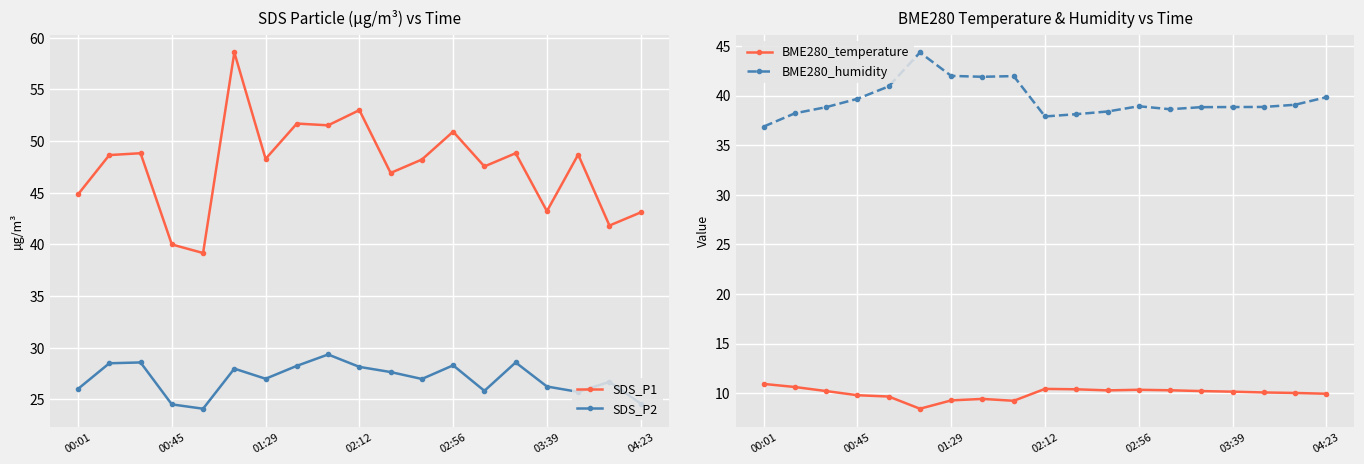

The SDS_P2 series shows 29.4 at 8. True or false?

True